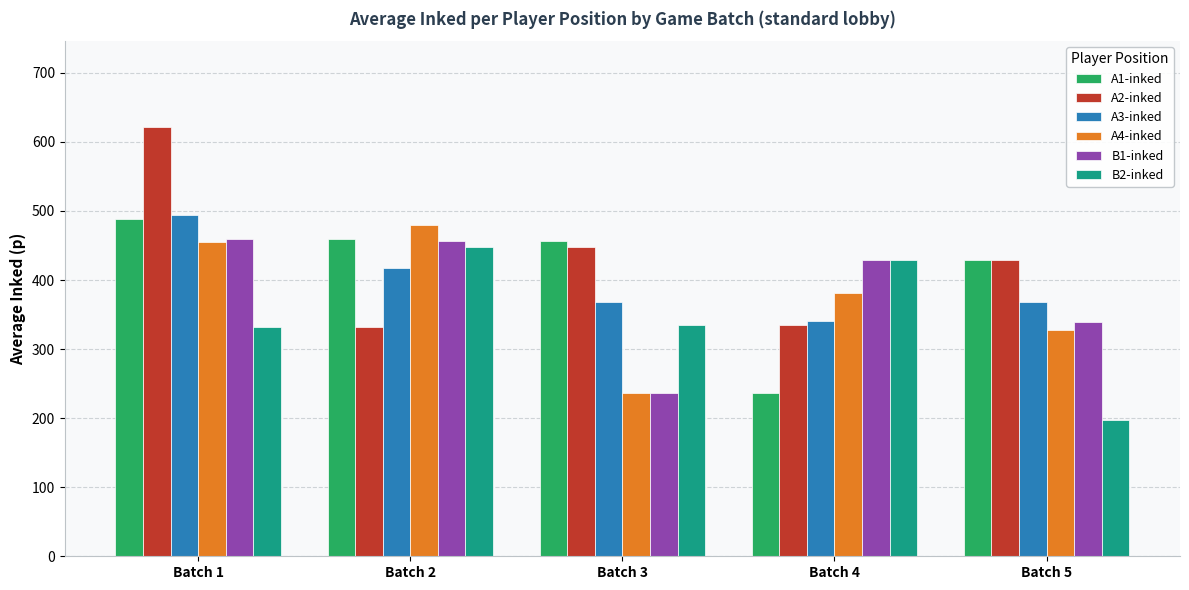

Which series changed the most between Batch 3 and Batch 5?

B2-inked